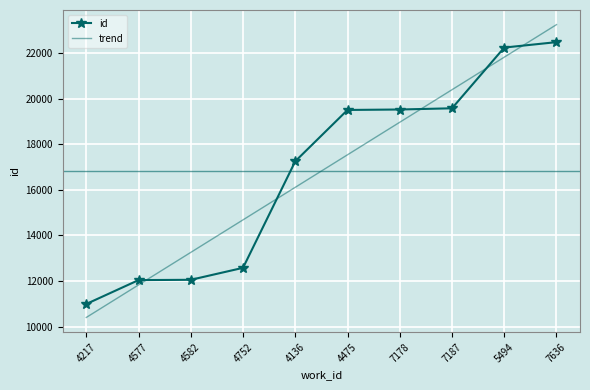

Is the value of id at 7636 greater than the value of trend at 4475?

Yes